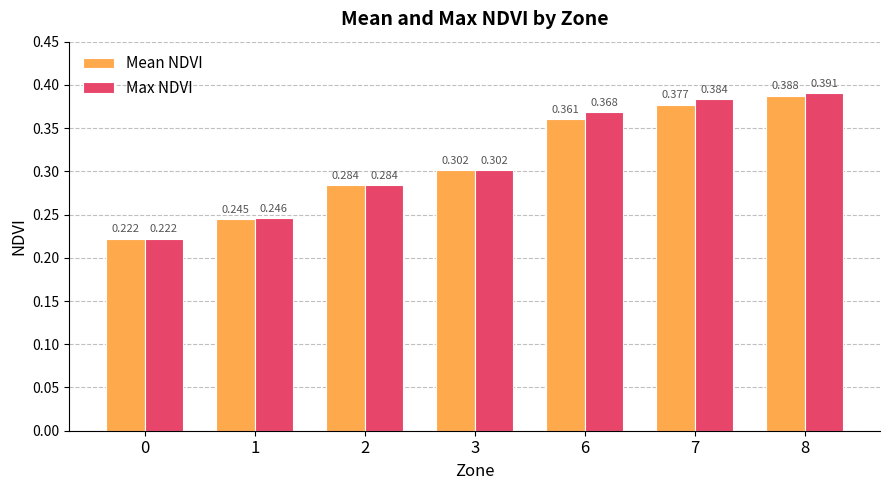

Which series has the largest total across all categories?

Max NDVI